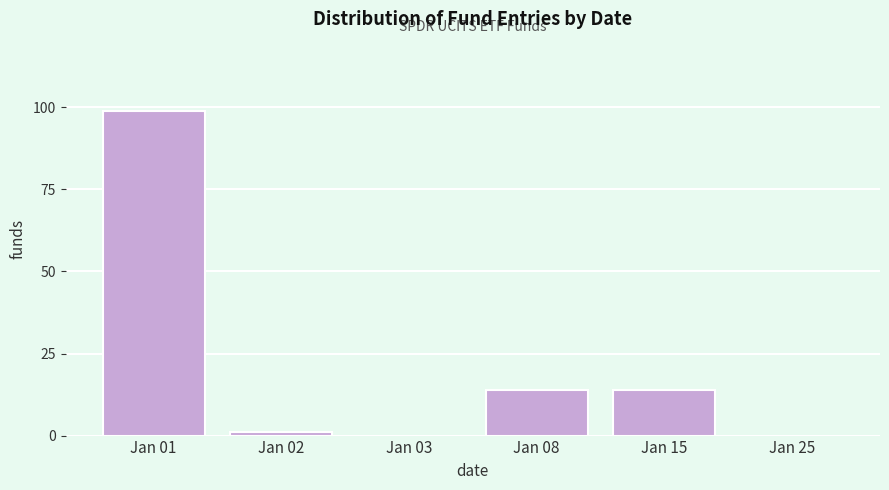

Reading right to left, list all the values displayed in this chart.

Jan 25=0	Jan 15=14	Jan 08=14	Jan 03=0	Jan 02=1	Jan 01=99